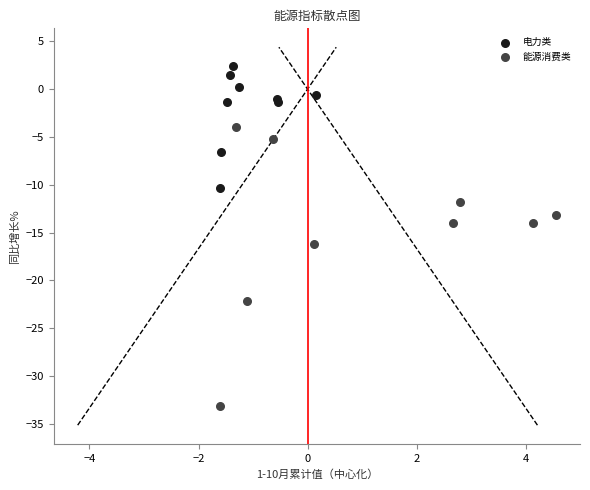

Which series has the widest spread of Y values?

能源消费类